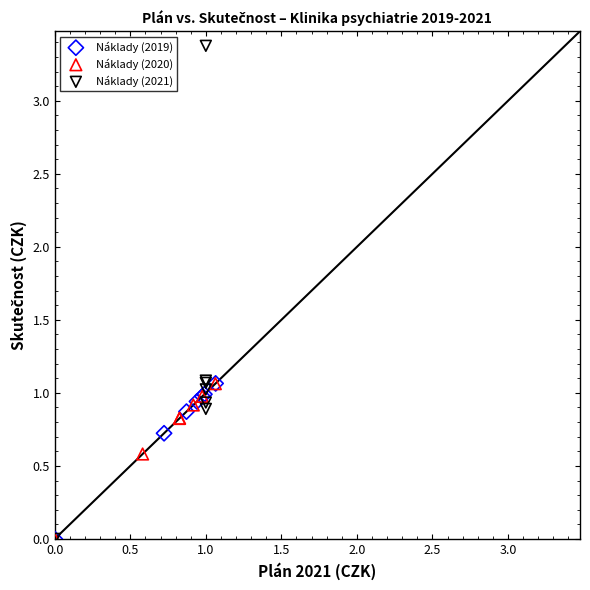

What are all the series names shown in the legend?

Náklady (2019), Náklady (2020), Náklady (2021)